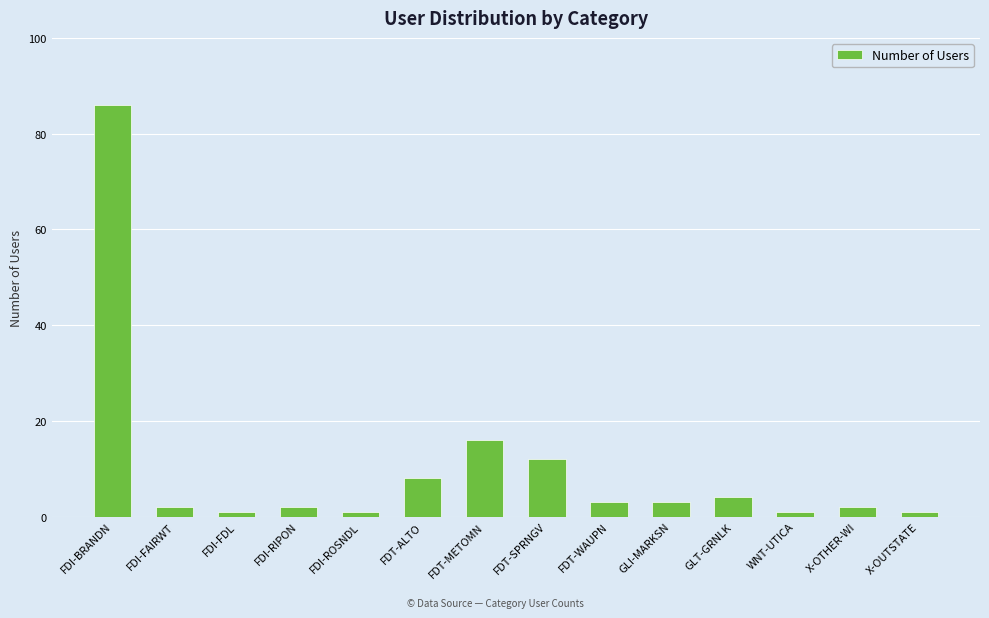

What is the greatest value displayed?

86